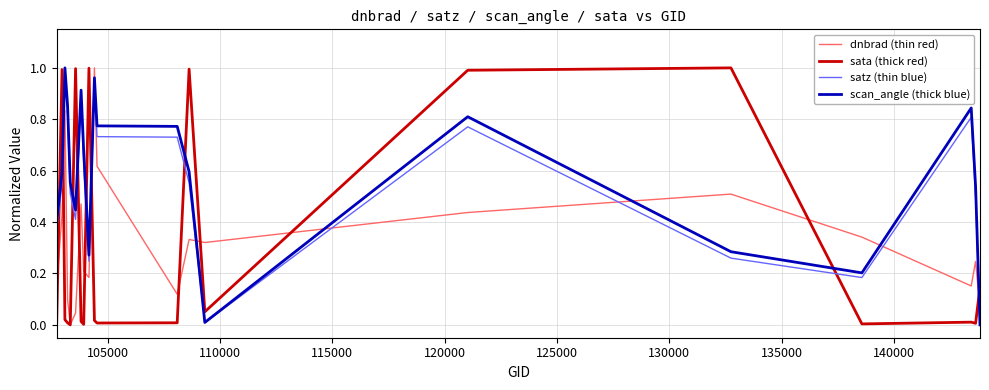

True or false: dnbrad (thin red) and scan_angle (thick blue) intersect in this chart.

True